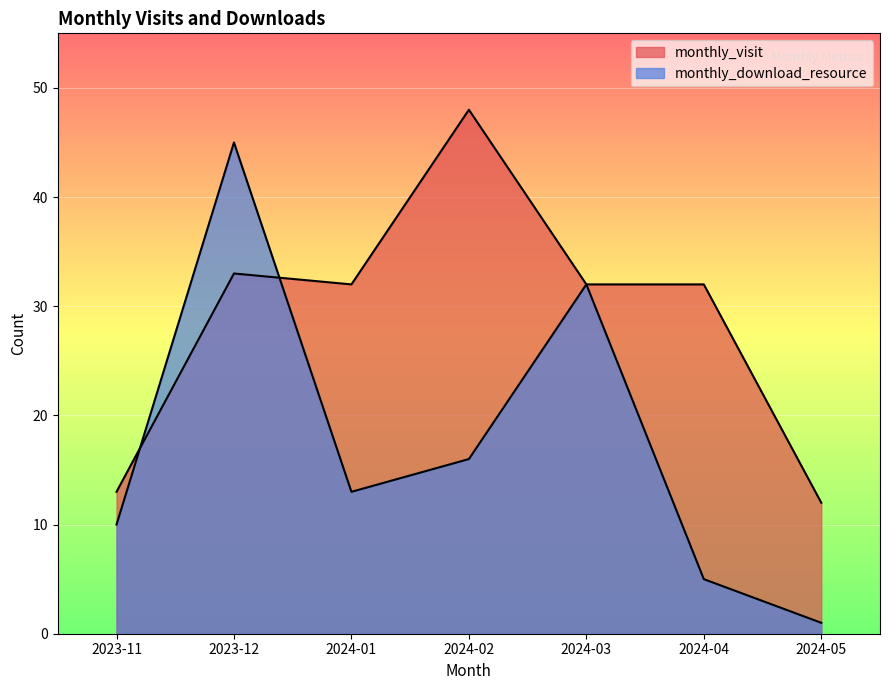

Which series has the widest spread of values?

monthly_download_resource